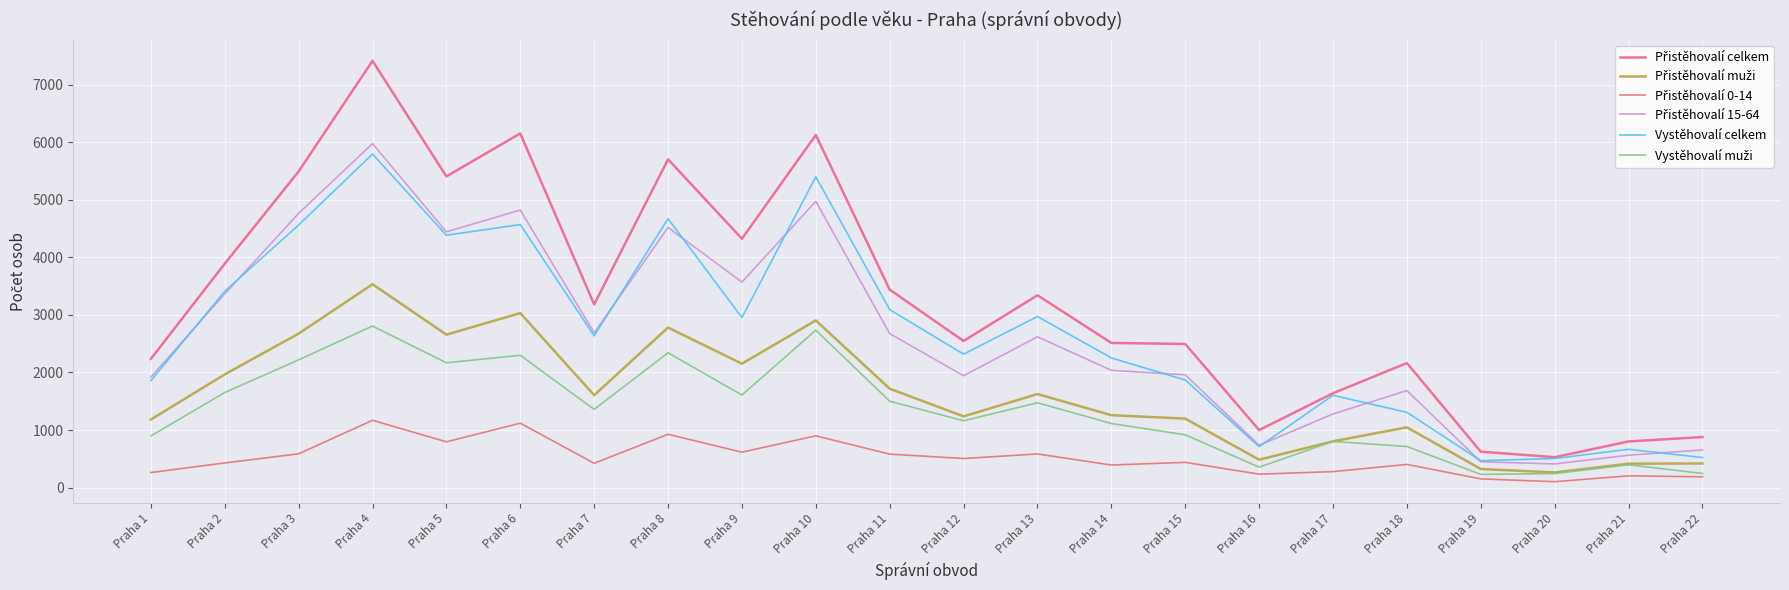

How many lines are shown in the chart?

6